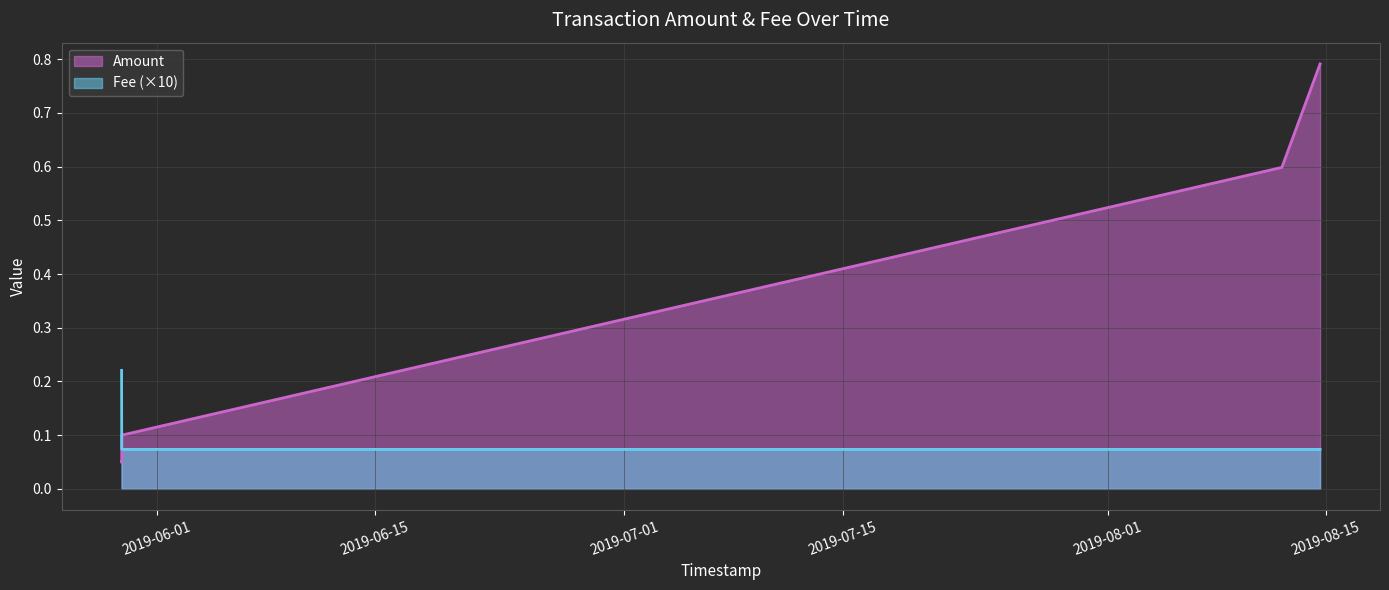

Is the value of Fee at 2019-05-29 18:11:03 greater than the value of Amount at 2019-08-14 14:48:06?

No